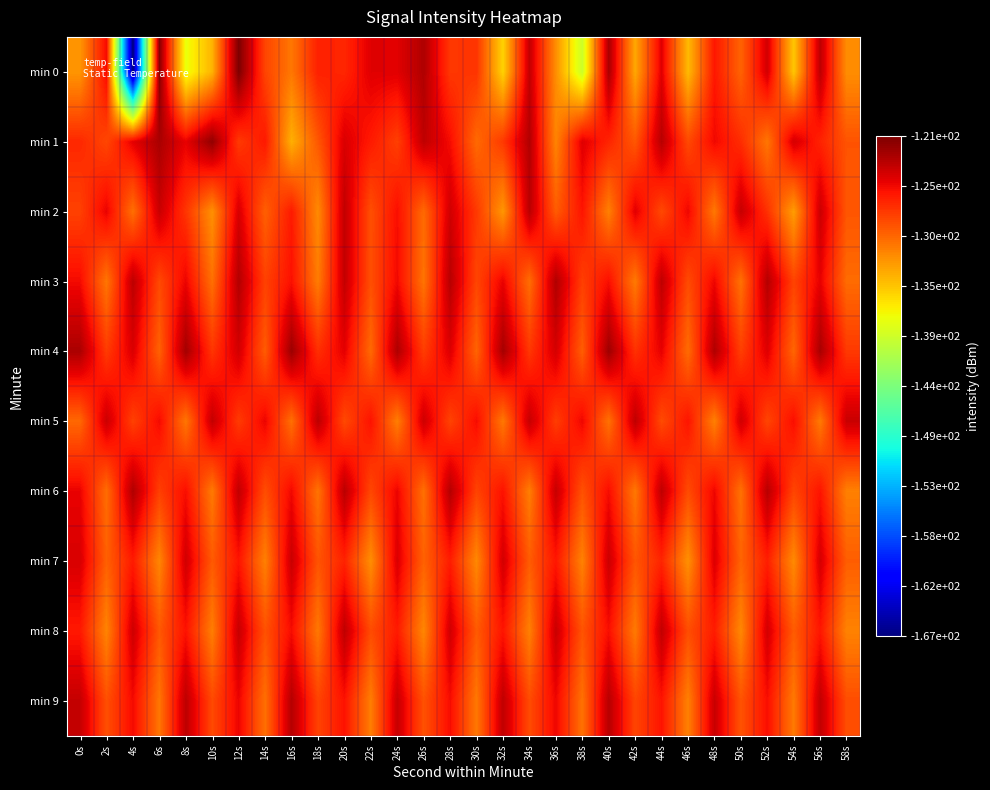

Which label corresponds to the smallest value in the chart?

4s